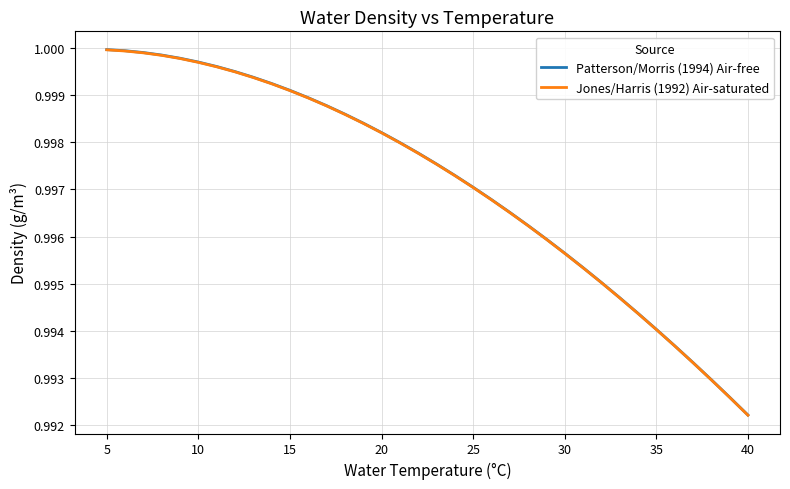

How many lines are shown in the chart?

2